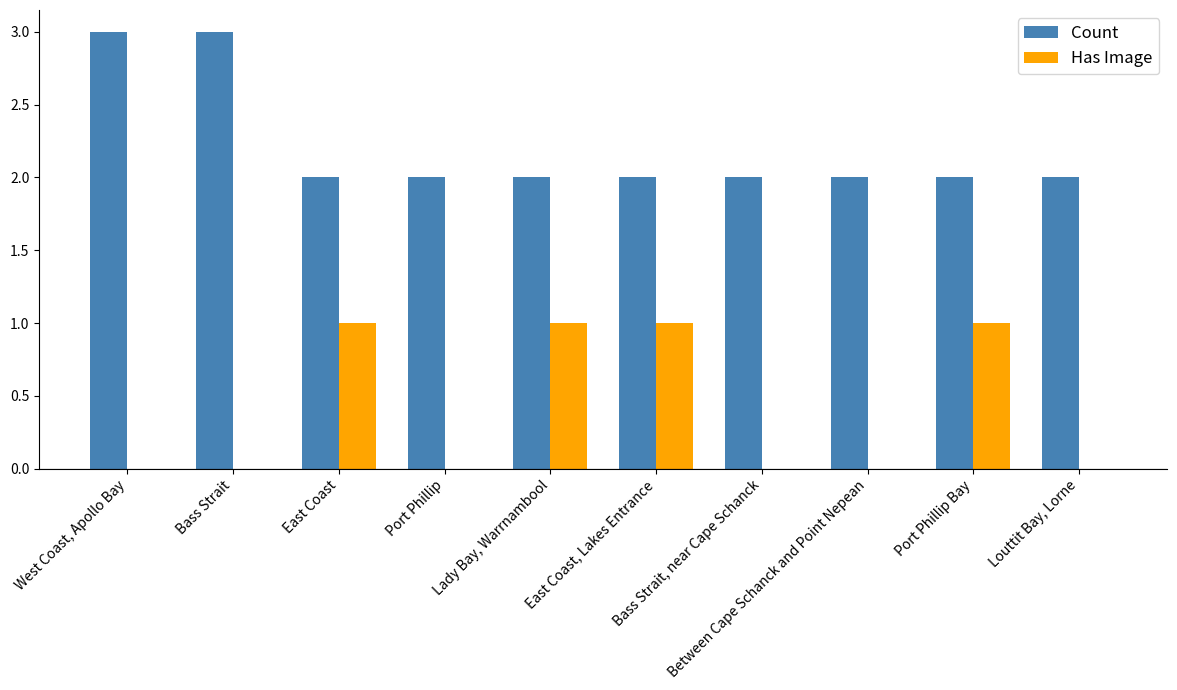

How many groups of bars are there?

10